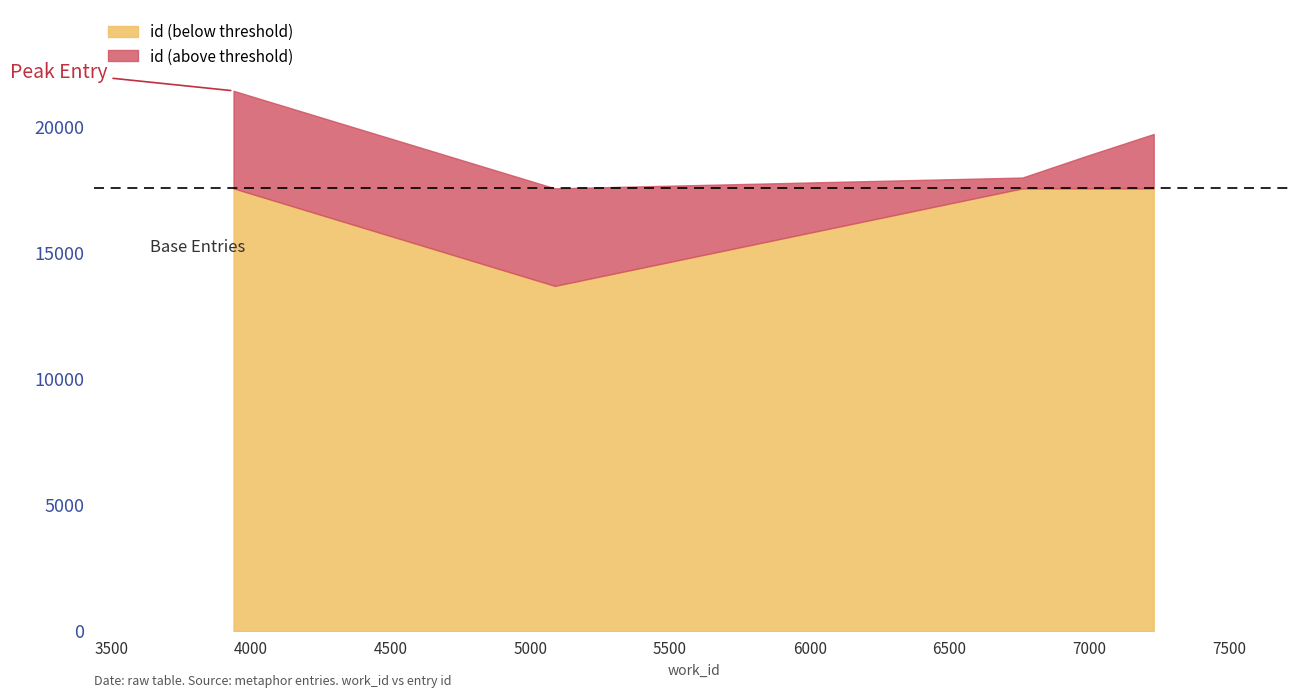

What is the sum of the values at 6761 and 7231?

37724